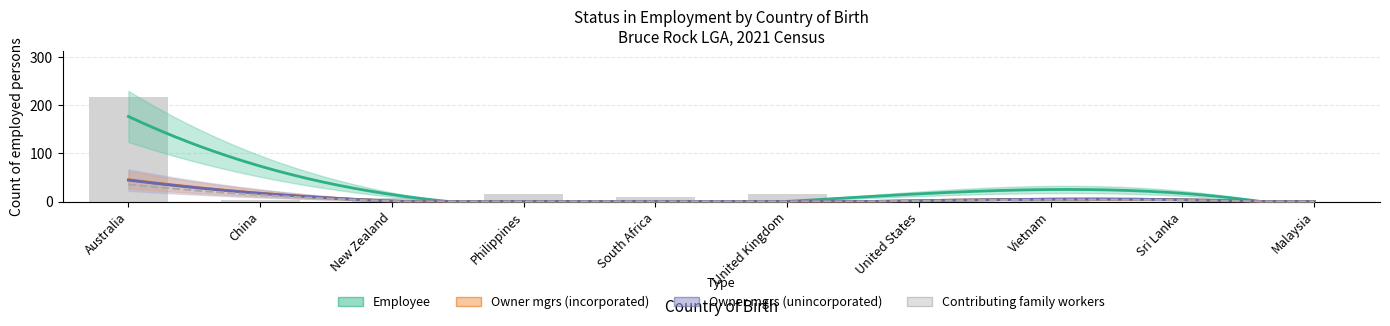

What is the difference between the maximum and minimum values in the Contributing family workers series?

43